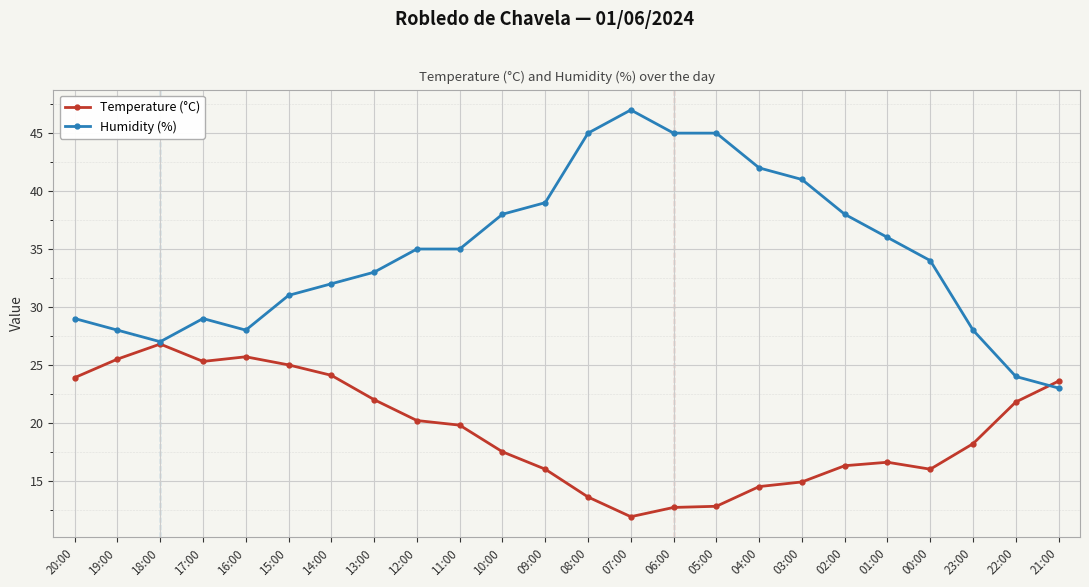

At 08:00, list the series in order from largest to smallest.

Humidity (%), Temperature (°C)